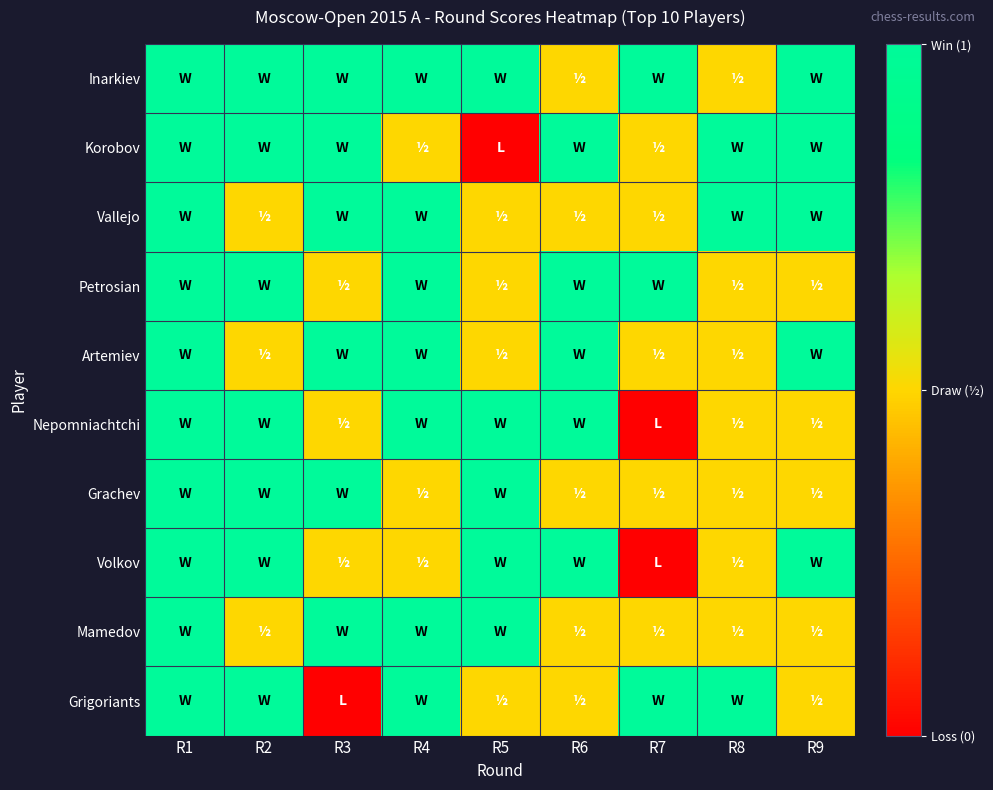

Reading right to left, transcribe all the data shown in this chart.

Inarkiev: R9=1.0	R8=0.5	R7=1.0	R6=0.5	R5=1.0	R4=1.0	R3=1.0	R2=1.0	R1=1.0
Korobov: R9=1.0	R8=1.0	R7=0.5	R6=1.0	R5=0.0	R4=0.5	R3=1.0	R2=1.0	R1=1.0
Vallejo: R9=1.0	R8=1.0	R7=0.5	R6=0.5	R5=0.5	R4=1.0	R3=1.0	R2=0.5	R1=1.0
Petrosian: R9=0.5	R8=0.5	R7=1.0	R6=1.0	R5=0.5	R4=1.0	R3=0.5	R2=1.0	R1=1.0
Artemiev: R9=1.0	R8=0.5	R7=0.5	R6=1.0	R5=0.5	R4=1.0	R3=1.0	R2=0.5	R1=1.0
Nepomniachtchi: R9=0.5	R8=0.5	R7=0.0	R6=1.0	R5=1.0	R4=1.0	R3=0.5	R2=1.0	R1=1.0
Grachev: R9=0.5	R8=0.5	R7=0.5	R6=0.5	R5=1.0	R4=0.5	R3=1.0	R2=1.0	R1=1.0
Volkov: R9=1.0	R8=0.5	R7=0.0	R6=1.0	R5=1.0	R4=0.5	R3=0.5	R2=1.0	R1=1.0
Mamedov: R9=0.5	R8=0.5	R7=0.5	R6=0.5	R5=1.0	R4=1.0	R3=1.0	R2=0.5	R1=1.0
Grigoriants: R9=0.5	R8=1.0	R7=1.0	R6=0.5	R5=0.5	R4=1.0	R3=0.0	R2=1.0	R1=1.0